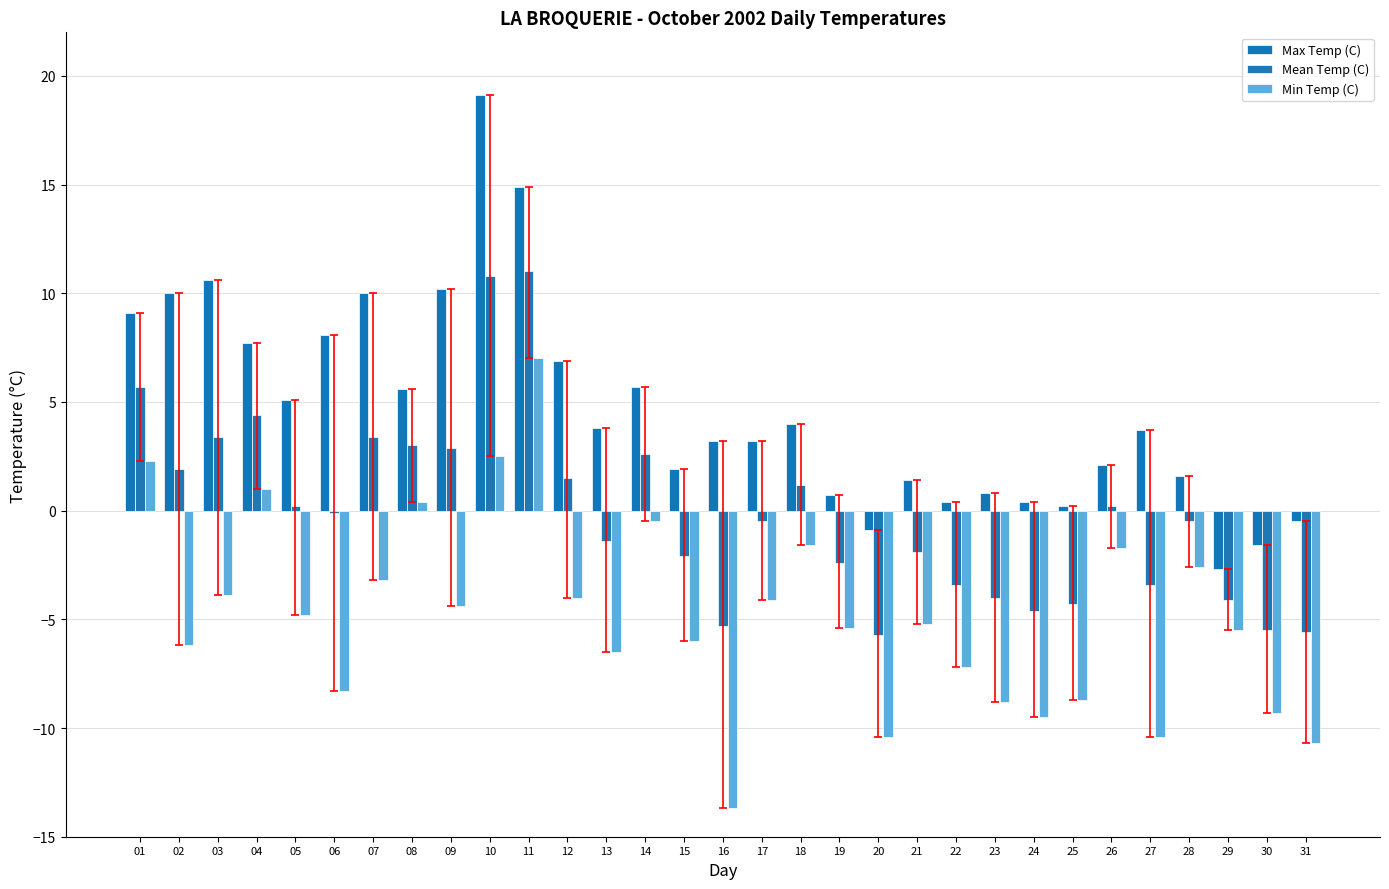

How many values in Min Temp (C) are above zero?

5